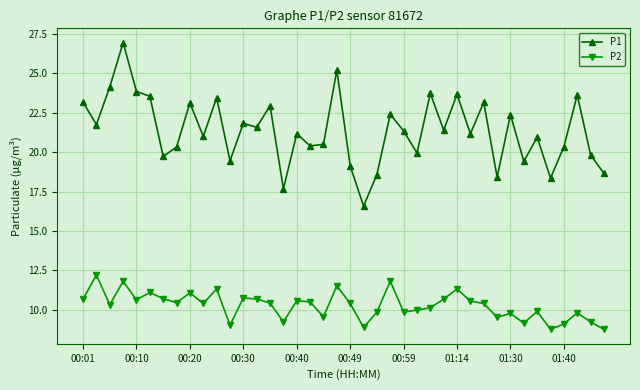

Count the number of categories in the chart.

40